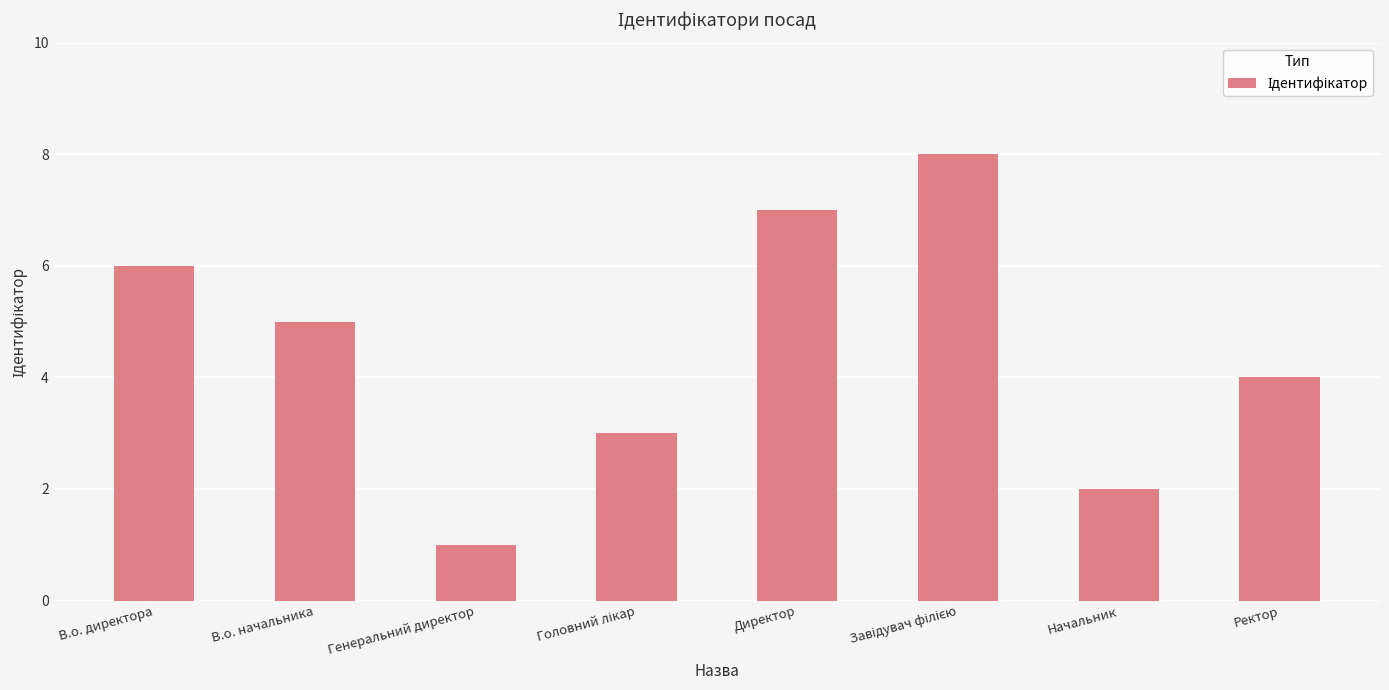

Between В.о. начальника and Генеральний директор, which is larger?

В.о. начальника